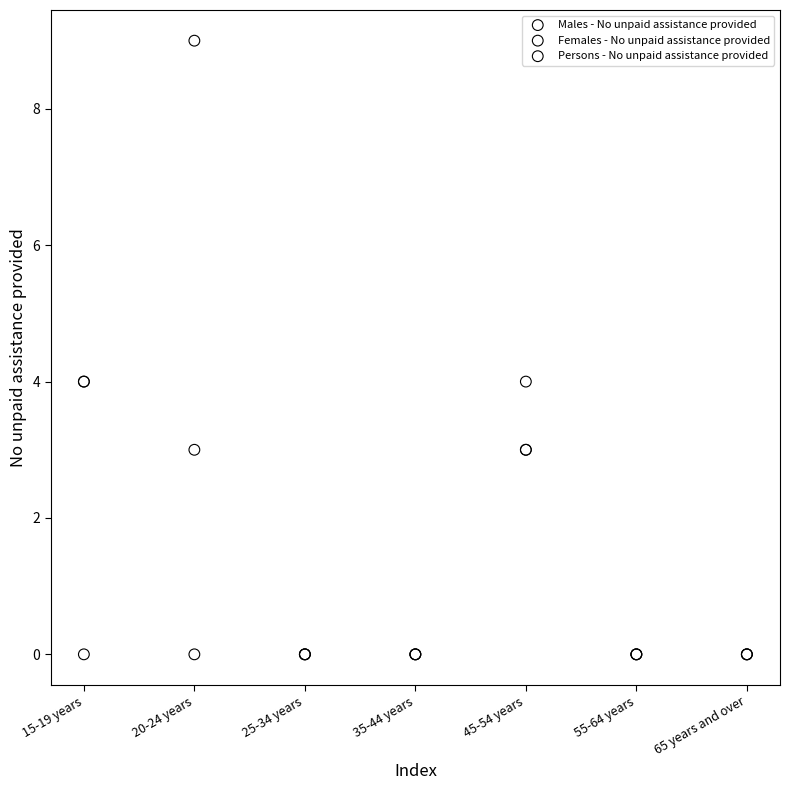

Which series has the largest Y range (max minus min)?

Persons - No unpaid assistance provided